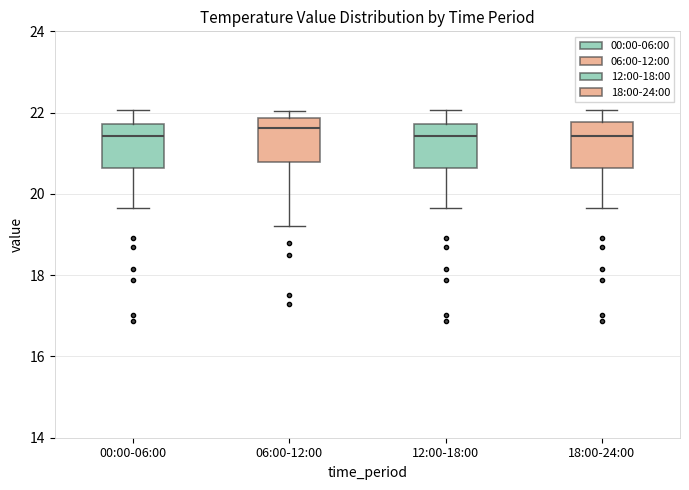

Reading left to right, transcribe this box plot: for each box, give where its median line is, the range the box spans, and where its two whiskers end, as read against the y-axis. The values are not printed on the chart, so give them approximately, as read against the axis.

00:00-06:00: median 21.4, box 20.6 to 21.8, whiskers 19.6 to 22.0
06:00-12:00: median 21.6, box 20.8 to 21.8, whiskers 19.2 to 22.0
12:00-18:00: median 21.4, box 20.6 to 21.8, whiskers 19.6 to 22.0
18:00-24:00: median 21.4, box 20.6 to 21.8, whiskers 19.6 to 22.0